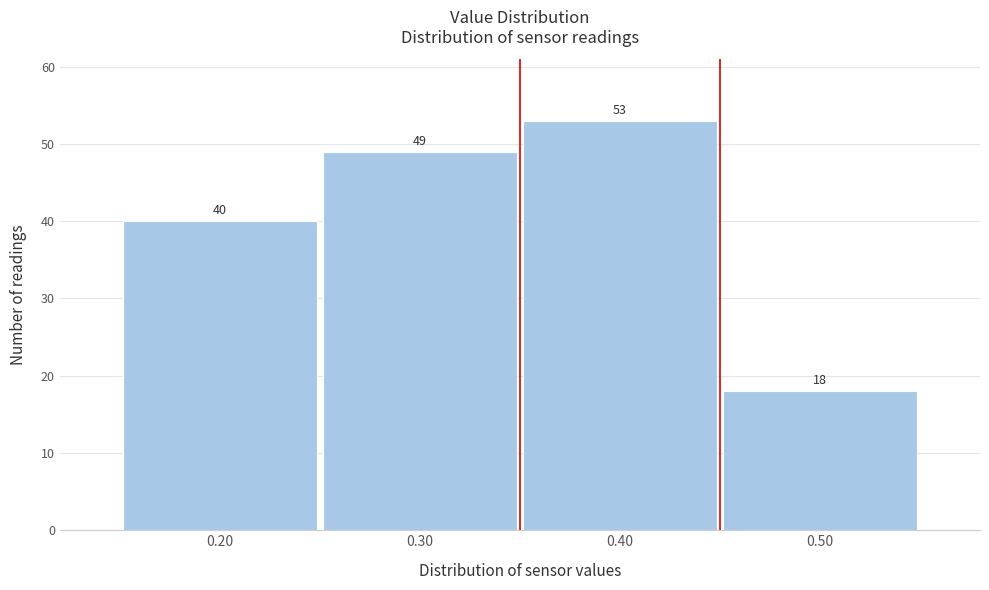

Reading left to right, transcribe this chart: for each bar, give the range it covers on the x-axis and its height.

0.15 to 0.25: 40
0.25 to 0.35: 49
0.35 to 0.45: 53
0.45 to 0.55: 18